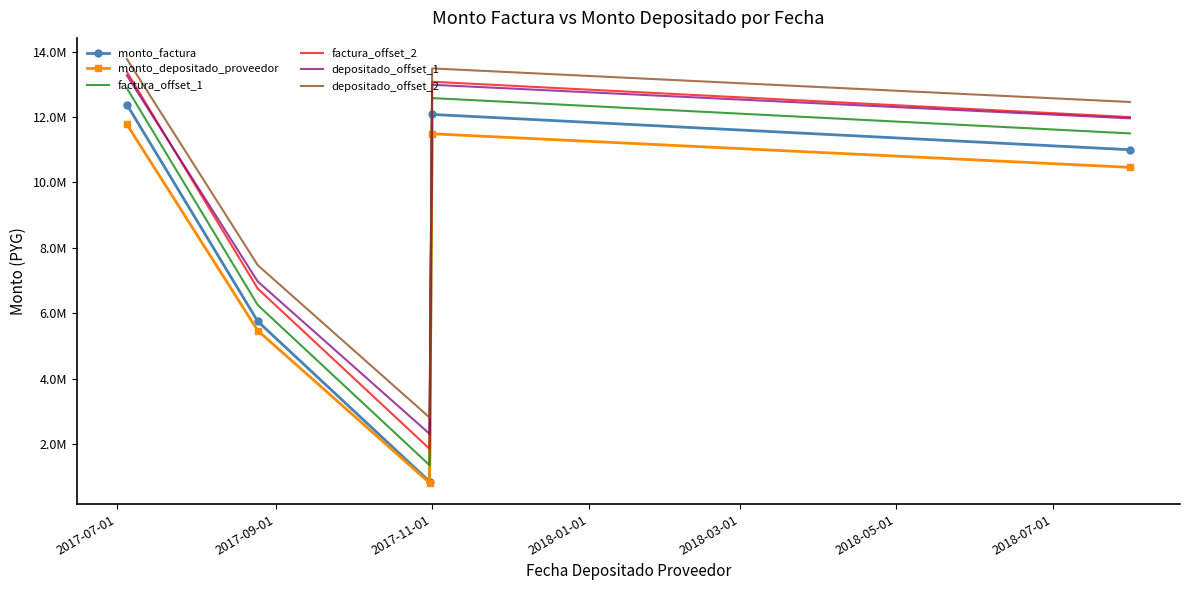

What are all the series names shown in the legend?

monto_factura, monto_depositado_proveedor, factura_offset_1, factura_offset_2, depositado_offset_1, depositado_offset_2